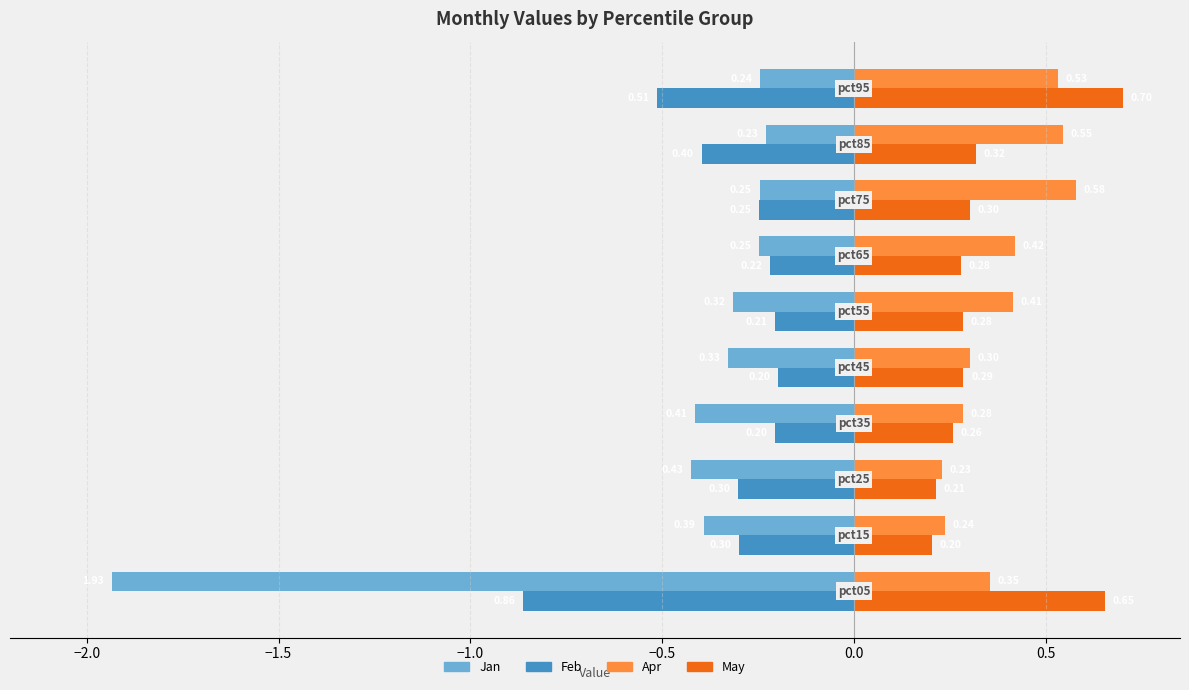

What is the difference between the maximum and second lowest values in the Feb series?

0.3